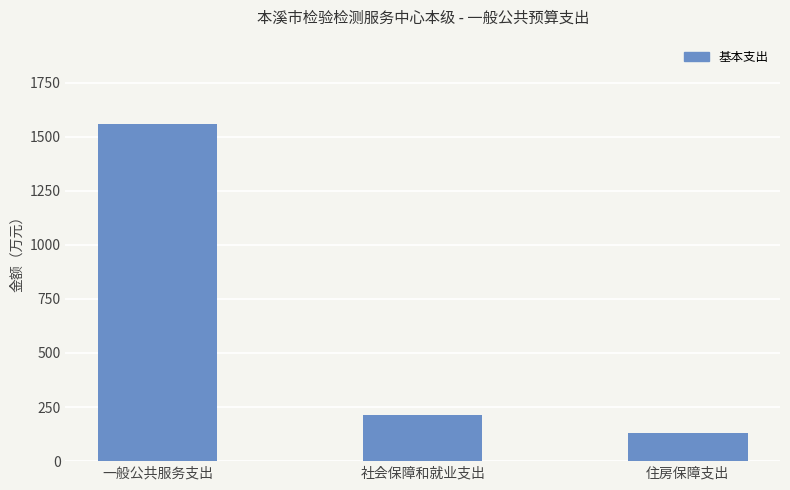

What is the greatest value displayed?

1558.7